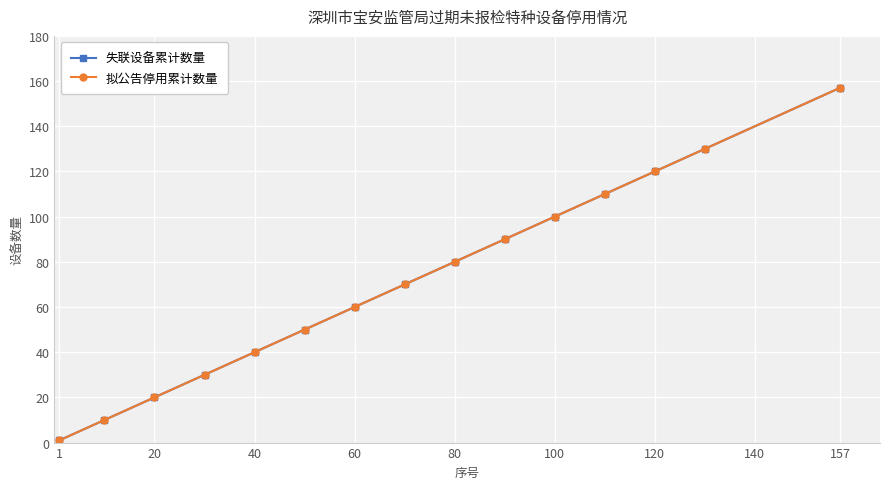

What is the maximum value for 拟公告停用累计数量?

157